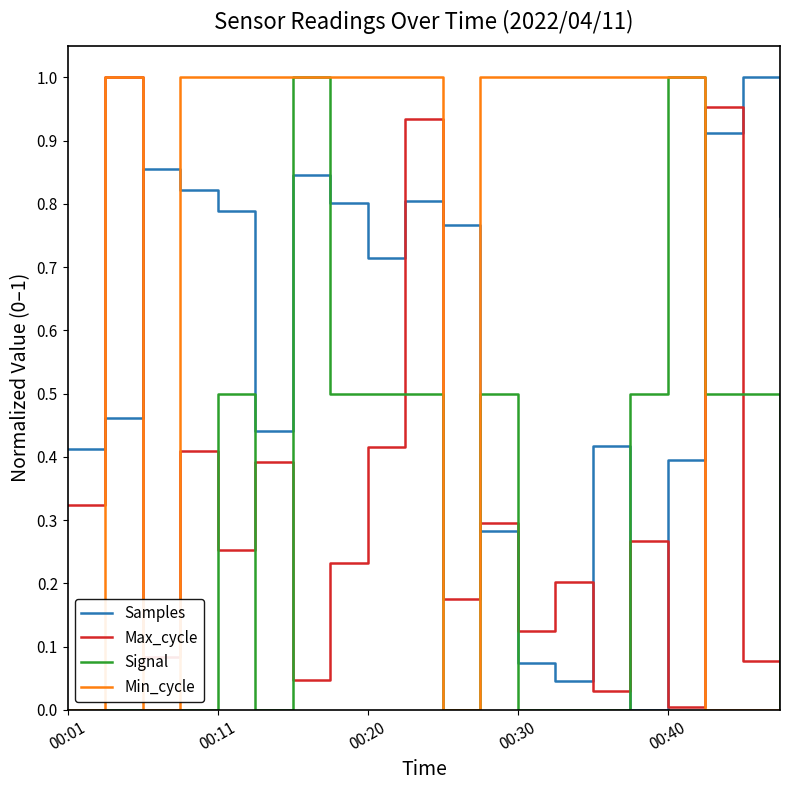

Which series has the largest total across all categories?

Min_cycle